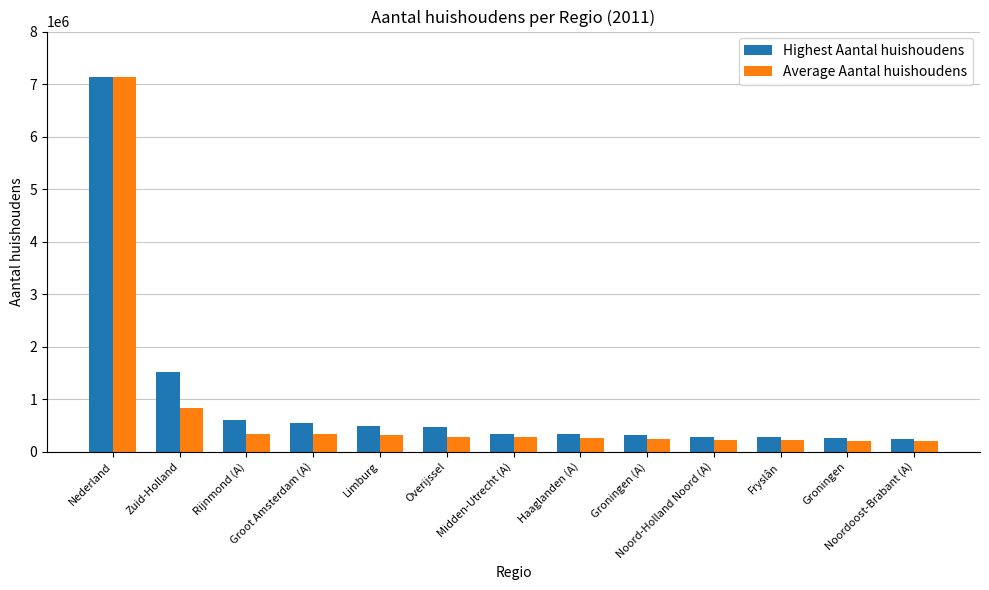

At how many categories does at least one series exceed 1579325?

1